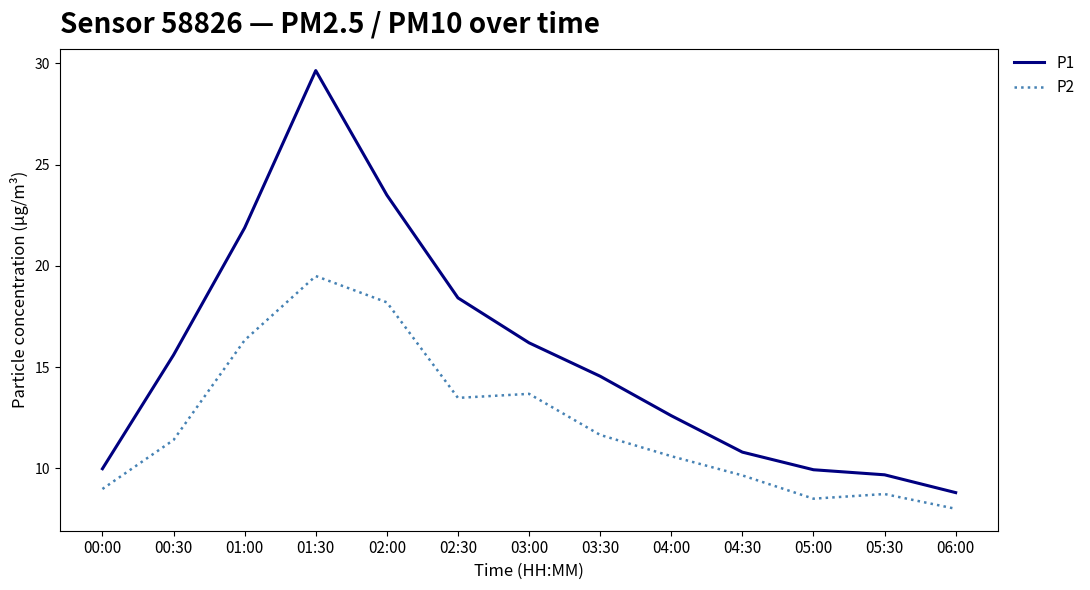

The P1 series shows 3.7 at 00:30. True or false?

False